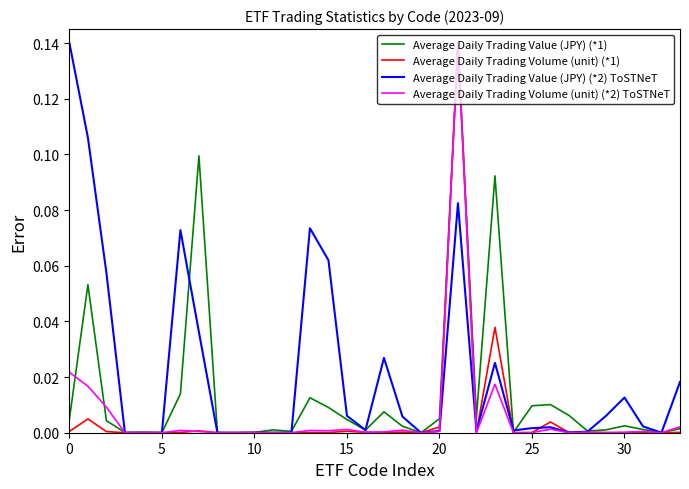

Which series has the largest total across all categories?

Average Daily Trading Value (JPY) (*2) ToSTNeT